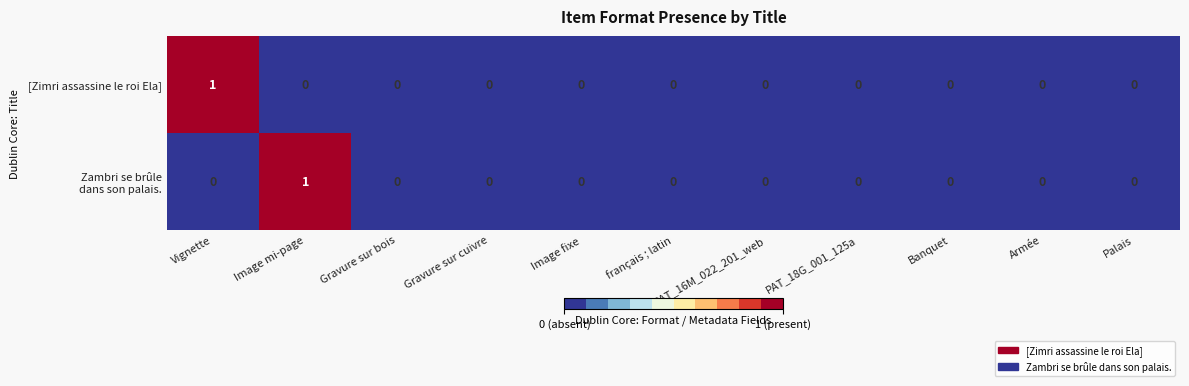

The value of [Zimri assassine le roi Ela] at Vignette is 1. True or false?

True